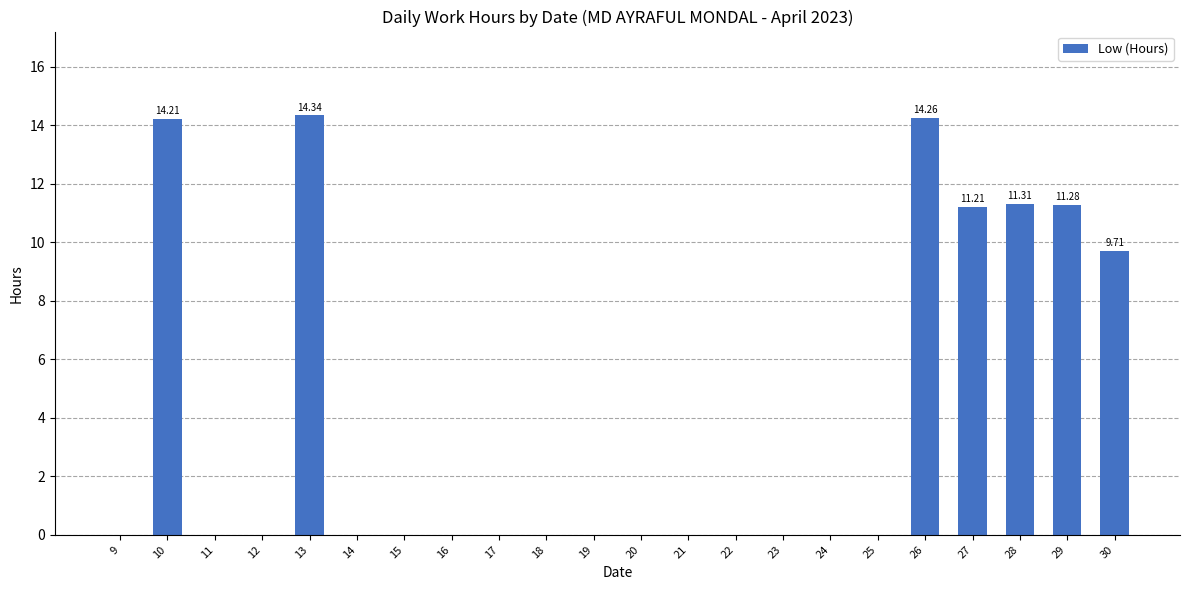

What is the sum of the values at 25 and 27?

11.2